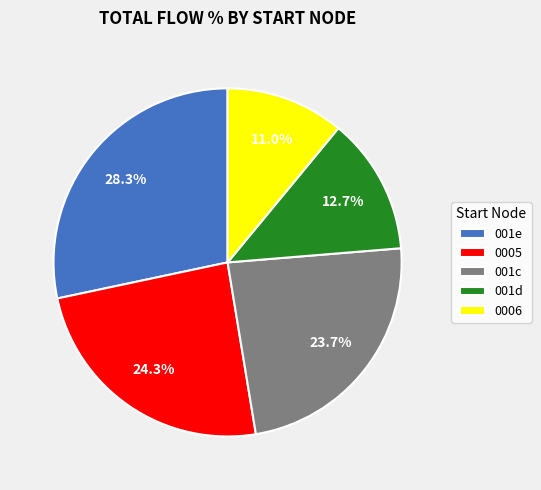

Which has a higher value, 0006 or 001e?

001e